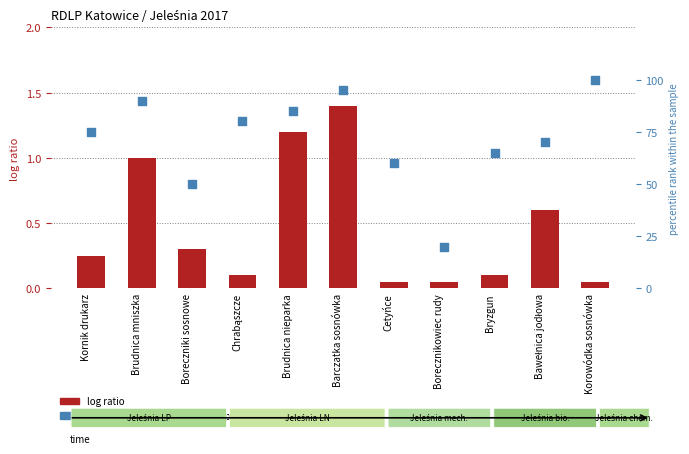

Which series reaches the minimum Y coordinate?

log ratio